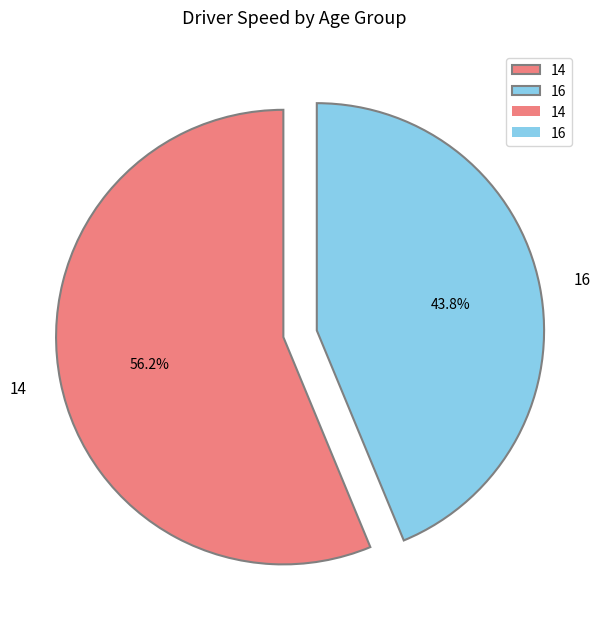

What is the total percentage of 14 and 16?

100.0%